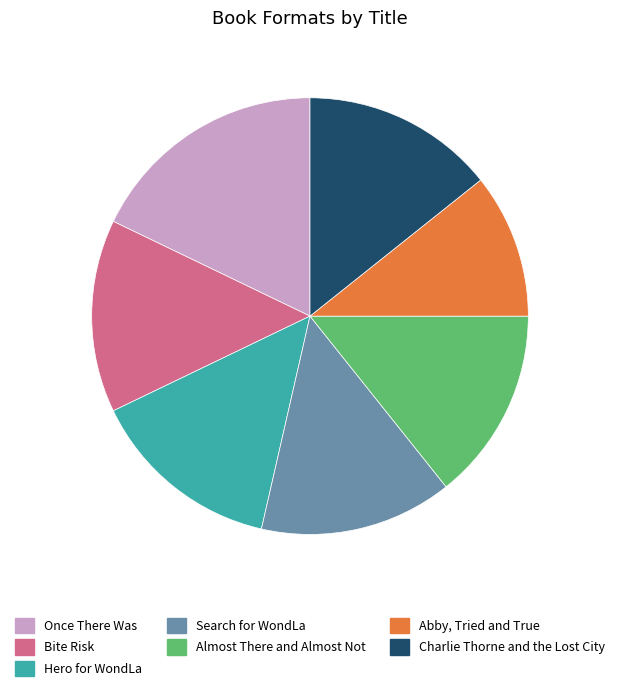

Is there any slice that represents more than half of the pie?

No